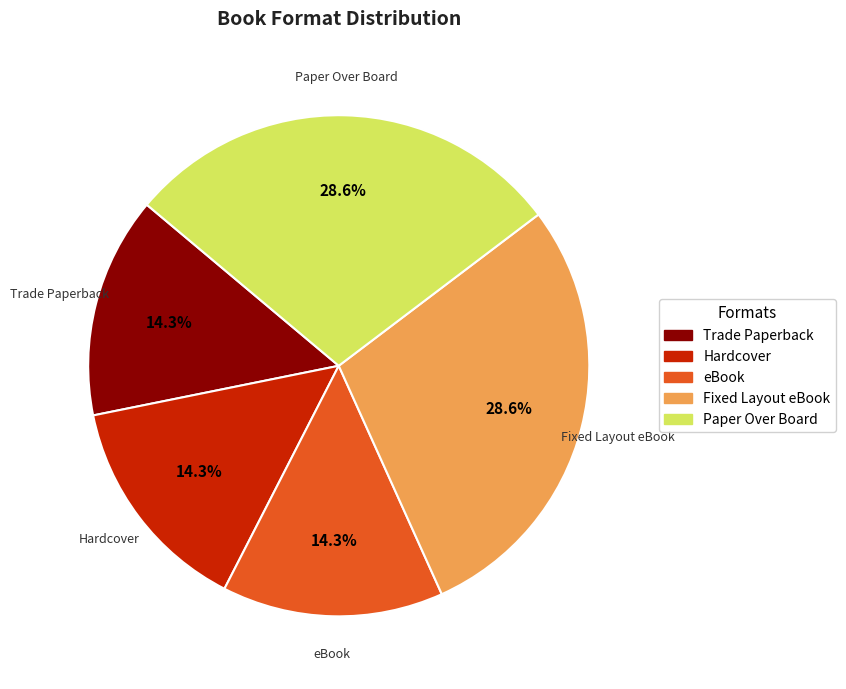

Count the number of slices in the pie.

5